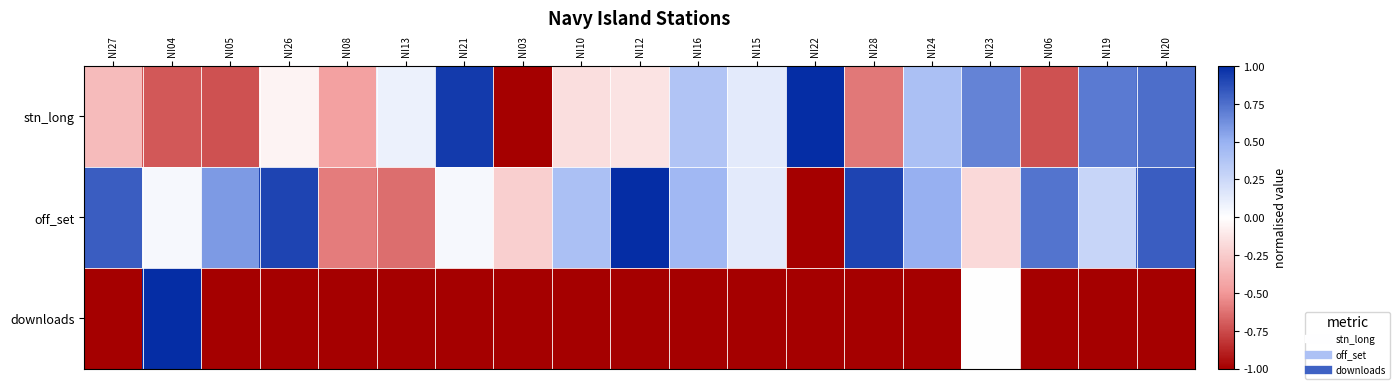

Reading left to right, what are all the values shown in this chart?

stn_long: NI27=-0.3	NI04=-0.7	NI05=-0.7	NI26=-0.1	NI08=-0.5	NI13=0.1	NI21=1.0	NI03=-1.0	NI10=-0.2	NI12=-0.1	NI16=0.4	NI15=0.1	NI22=1.0	NI28=-0.6	NI24=0.4	NI23=0.7	NI06=-0.7	NI19=0.7	NI20=0.8
off_set: NI27=0.8	NI04=0.0	NI05=0.6	NI26=0.9	NI08=-0.6	NI13=-0.6	NI21=0.0	NI03=-0.2	NI10=0.4	NI12=1.0	NI16=0.5	NI15=0.1	NI22=-1.0	NI28=0.9	NI24=0.5	NI23=-0.2	NI06=0.7	NI19=0.3	NI20=0.8
downloads: NI27=-1.0	NI04=1.0	NI05=-1.0	NI26=-1.0	NI08=-1.0	NI13=-1.0	NI21=-1.0	NI03=-1.0	NI10=-1.0	NI12=-1.0	NI16=-1.0	NI15=-1.0	NI22=-1.0	NI28=-1.0	NI24=-1.0	NI23=0.0	NI06=-1.0	NI19=-1.0	NI20=-1.0